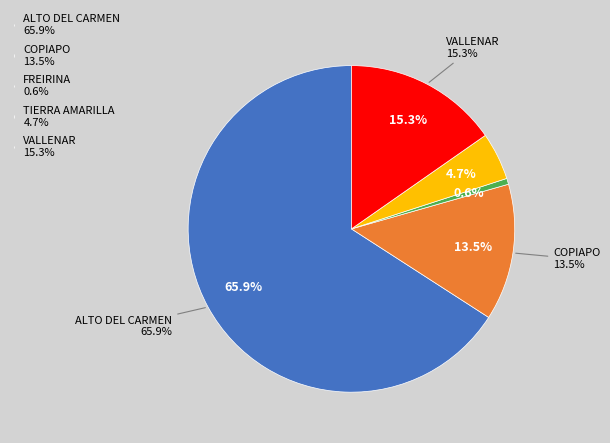

Between FREIRINA and VALLENAR, which is larger?

VALLENAR